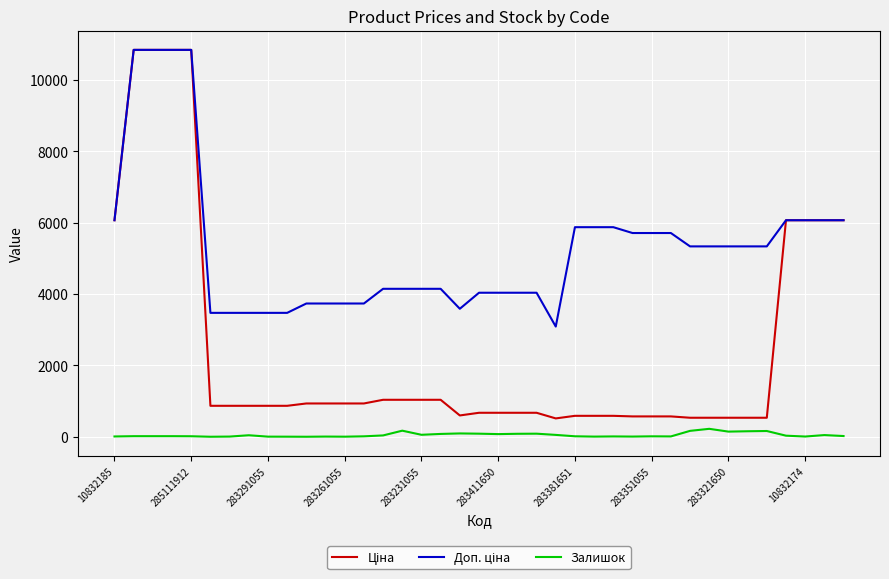

What is the greatest value displayed?

10840.1